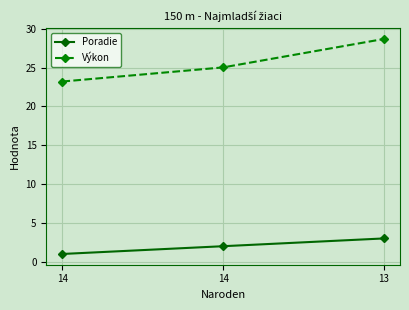

At how many categories does at least one series exceed 25?

2